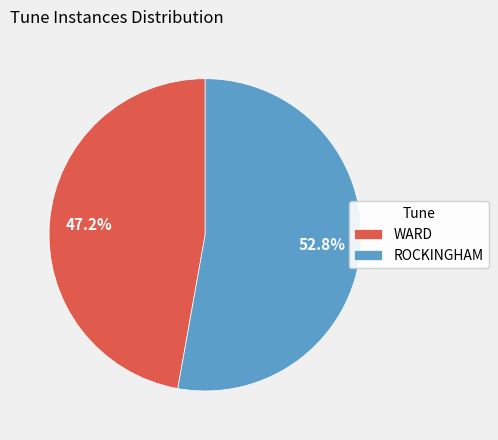

Is there any slice that represents more than half of the pie?

Yes